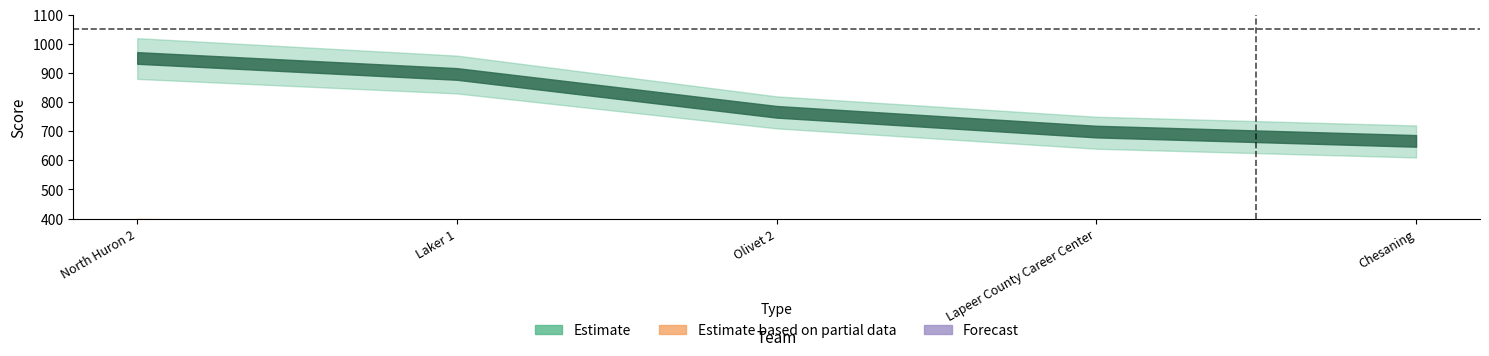

At which label does Estimate based on partial data first exceed 265?

North Huron 2